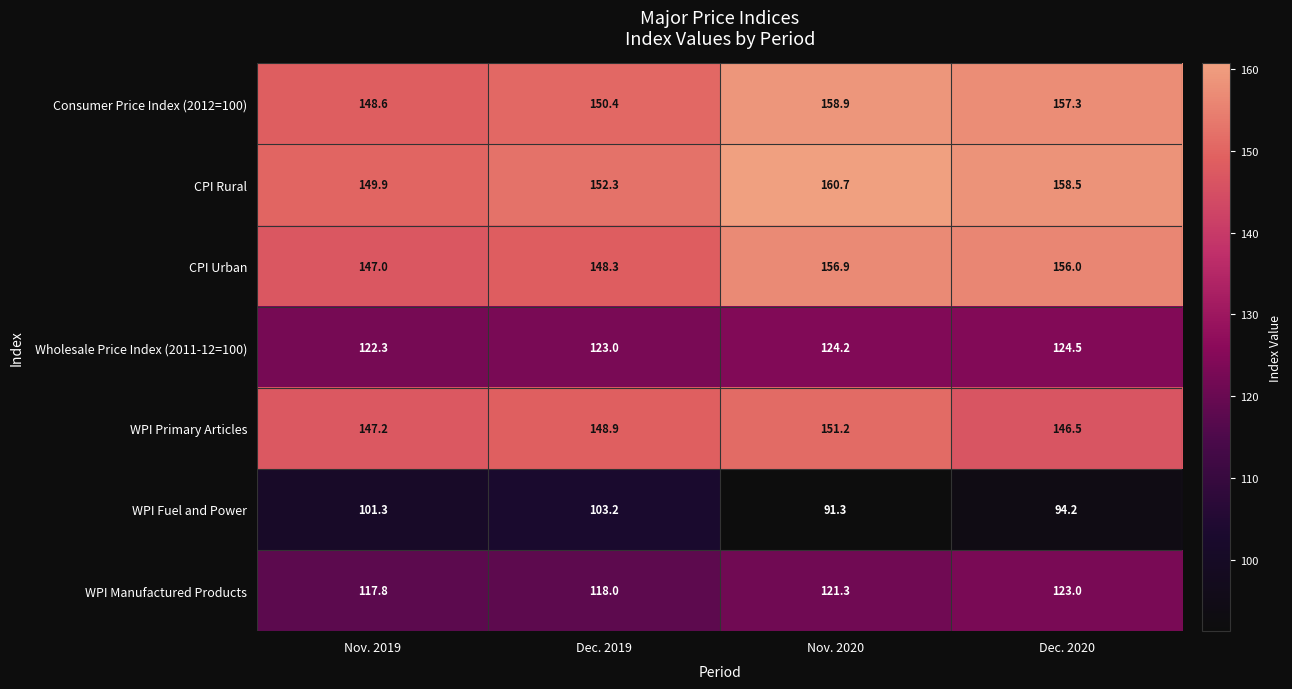

Between Nov. 2019 and Dec. 2020, which series saw the biggest shift?

CPI Urban